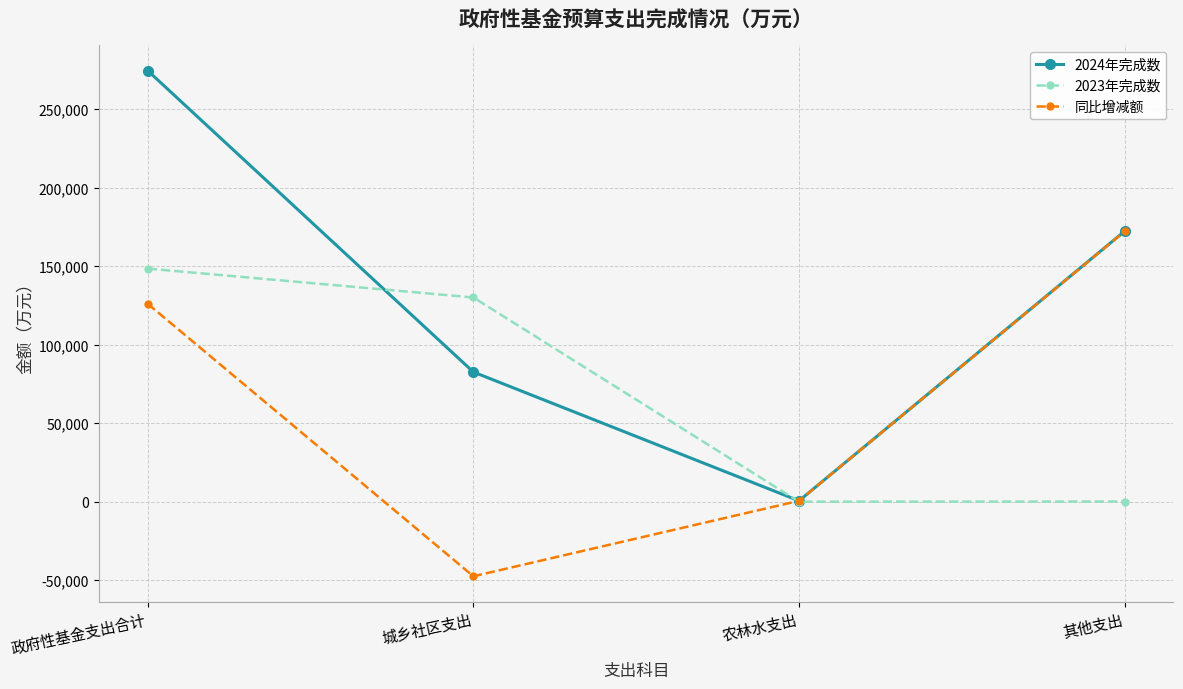

What is the label of the 4th point from the right?

政府性基金支出合计